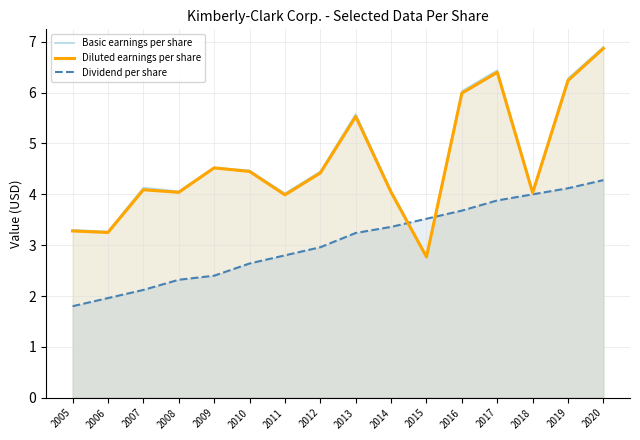

Does the chart display data point markers on the line(s)?

No